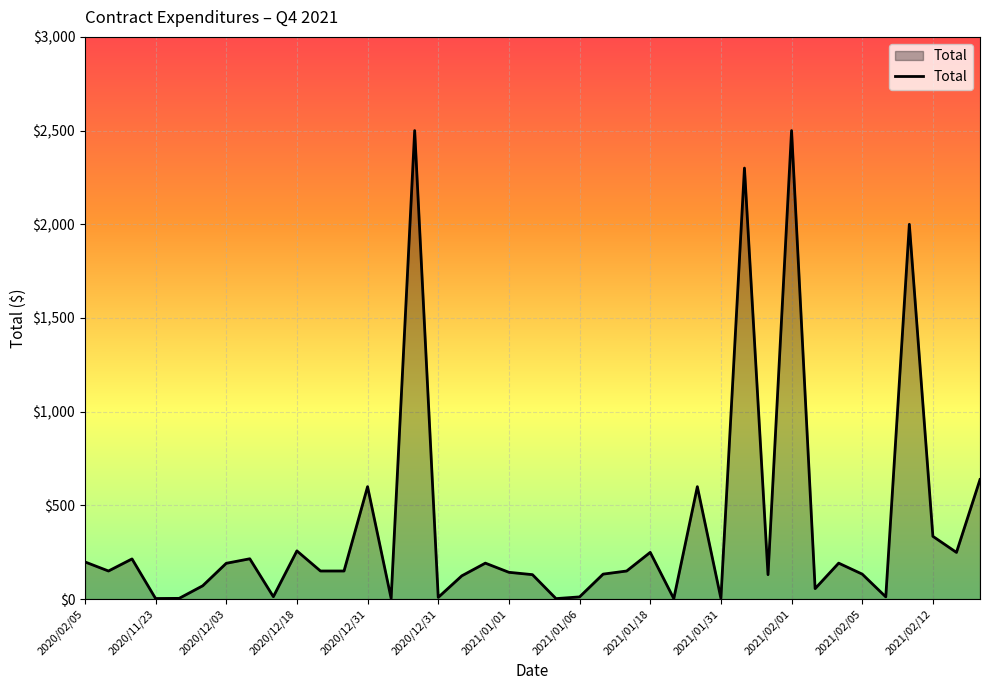

What is the difference between the maximum and minimum values?

2497.4